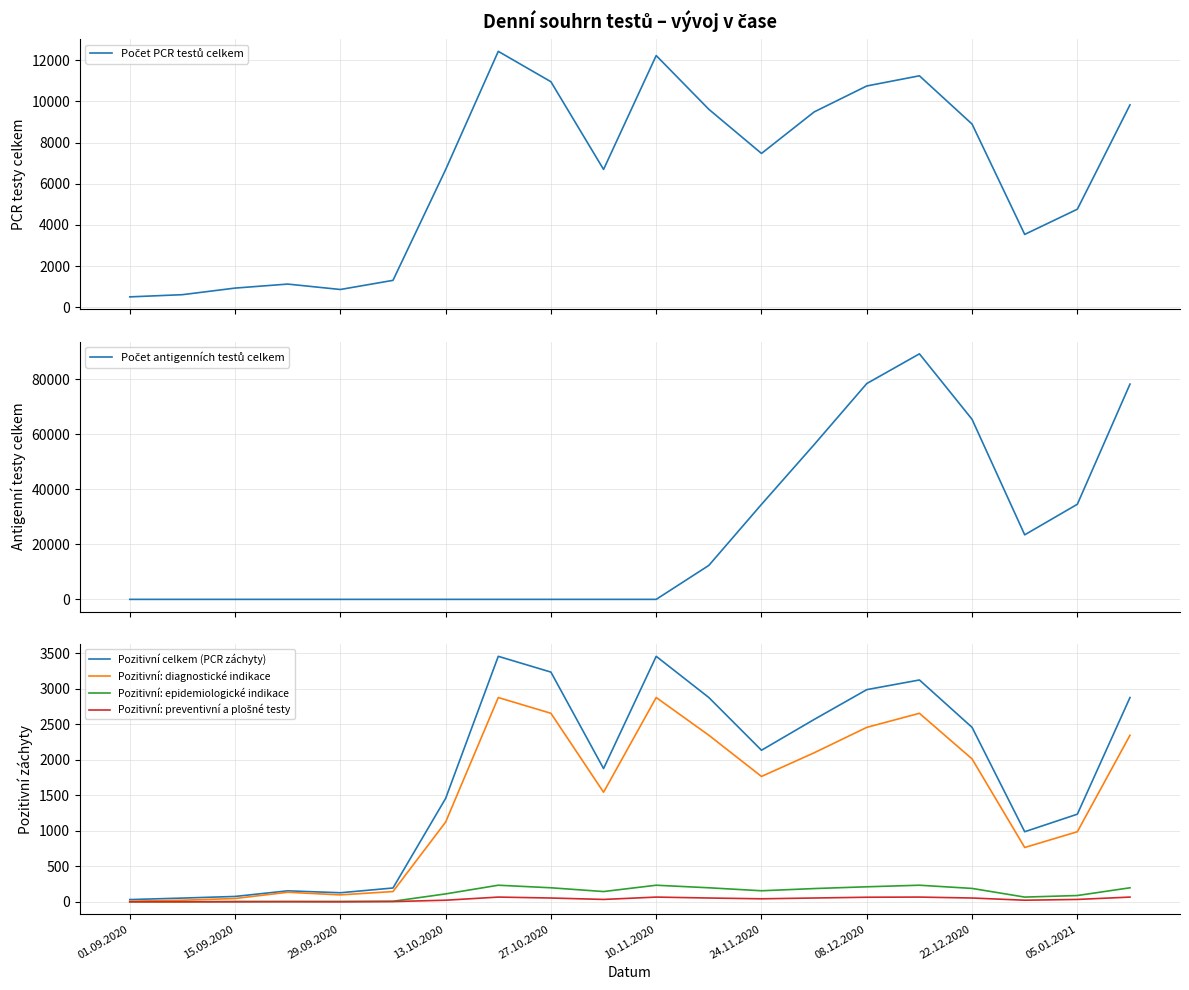

True or false: Pozitivní: epidemiologické indikace has a value of 189 at 22.12.2020.

True